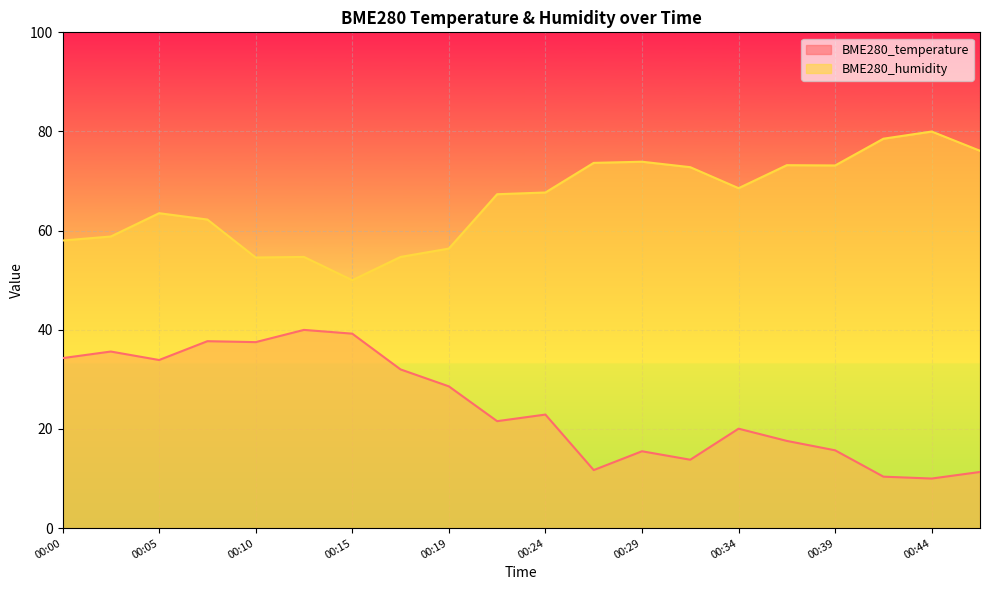

At which label does BME280_temperature first exceed 22?

00:00